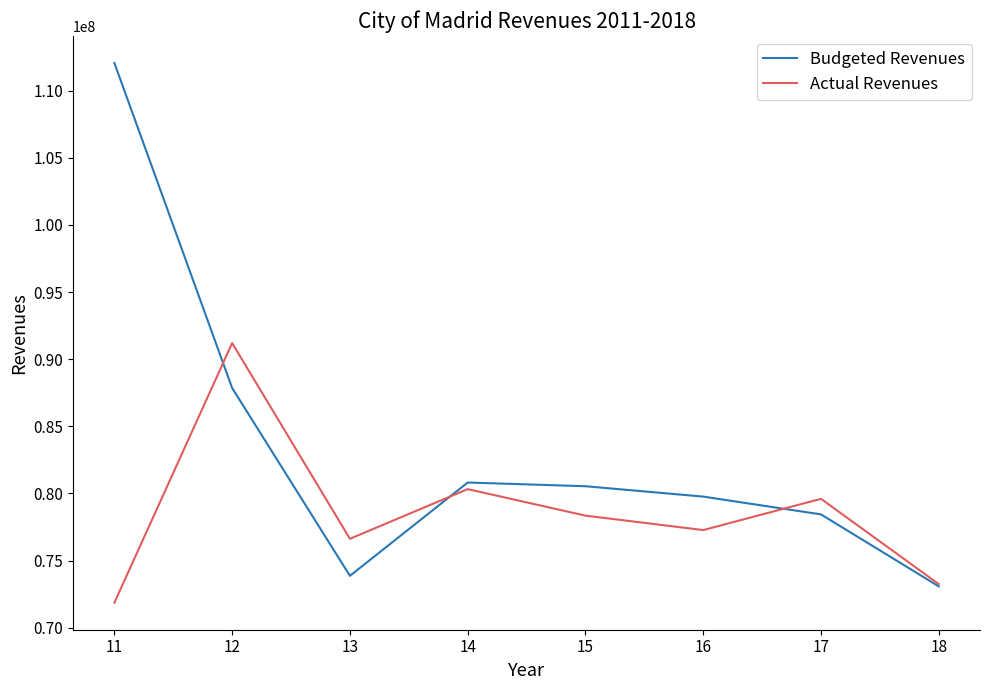

Which category has the lowest value in the Actual Revenues series?

11